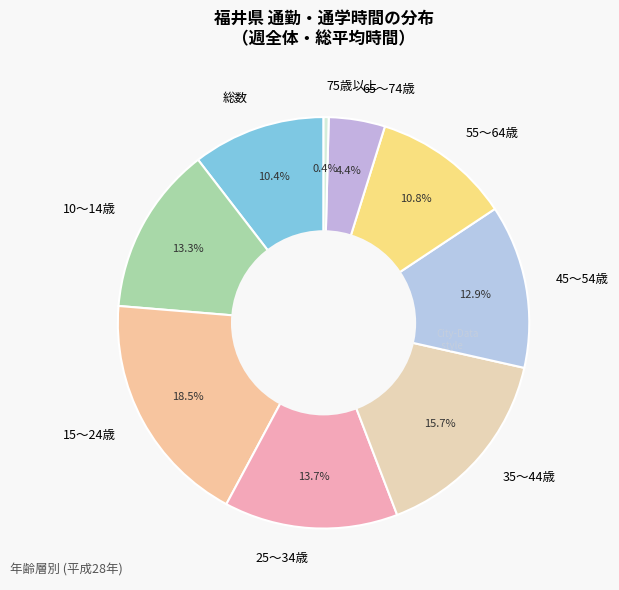

Count the number of slices in the pie.

9